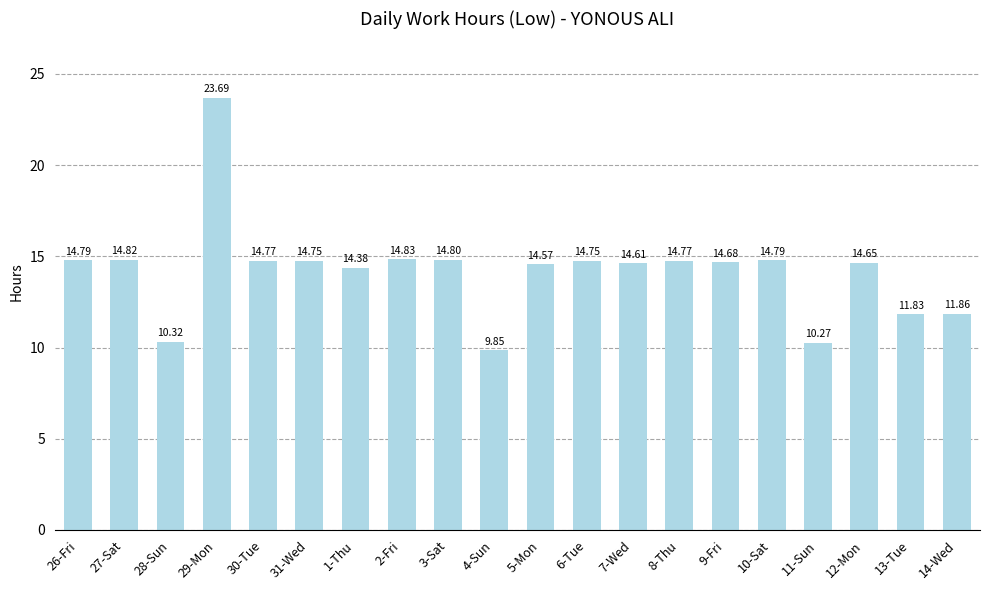

What is the change in value from 7-Wed to 10-Sat?

+0.2